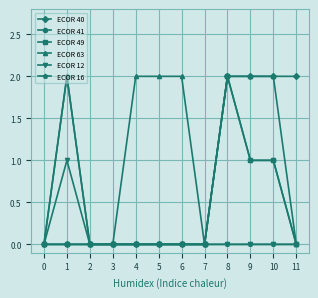

How many data points does each series have?

12